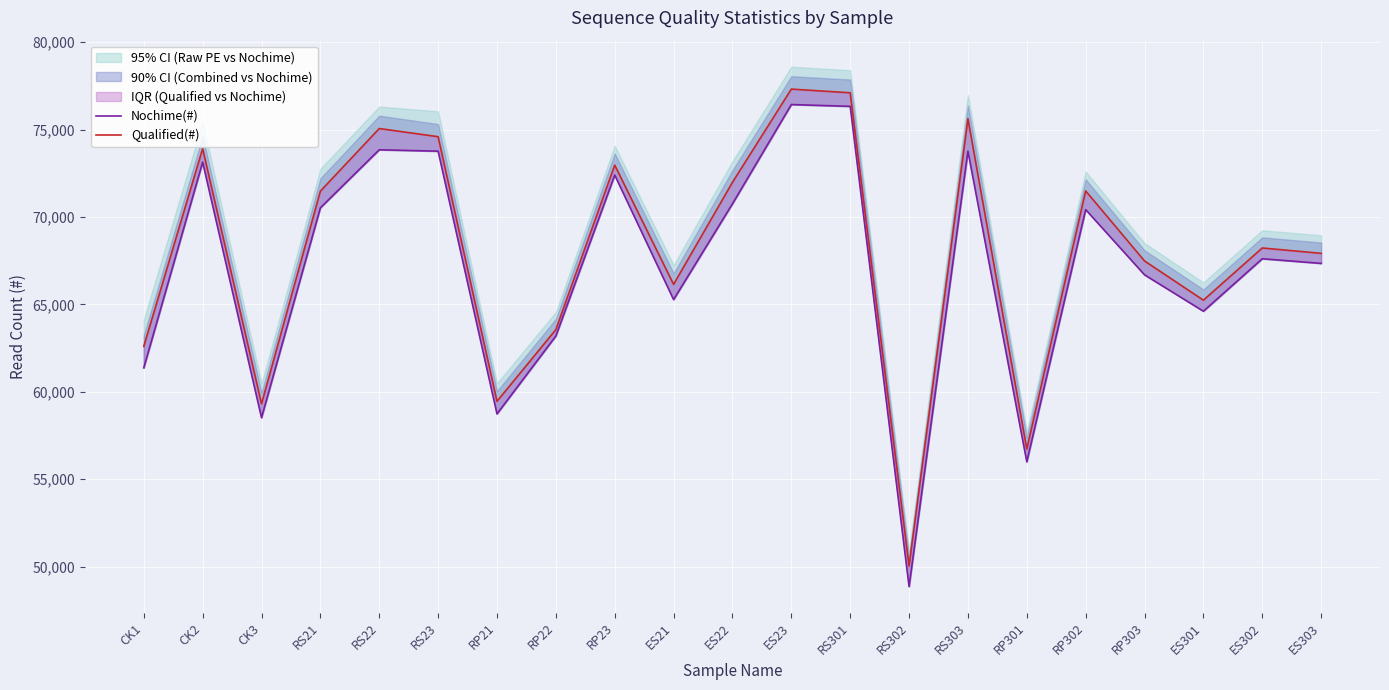

The value of Qualified(#) at RS21 is 71479. True or false?

True